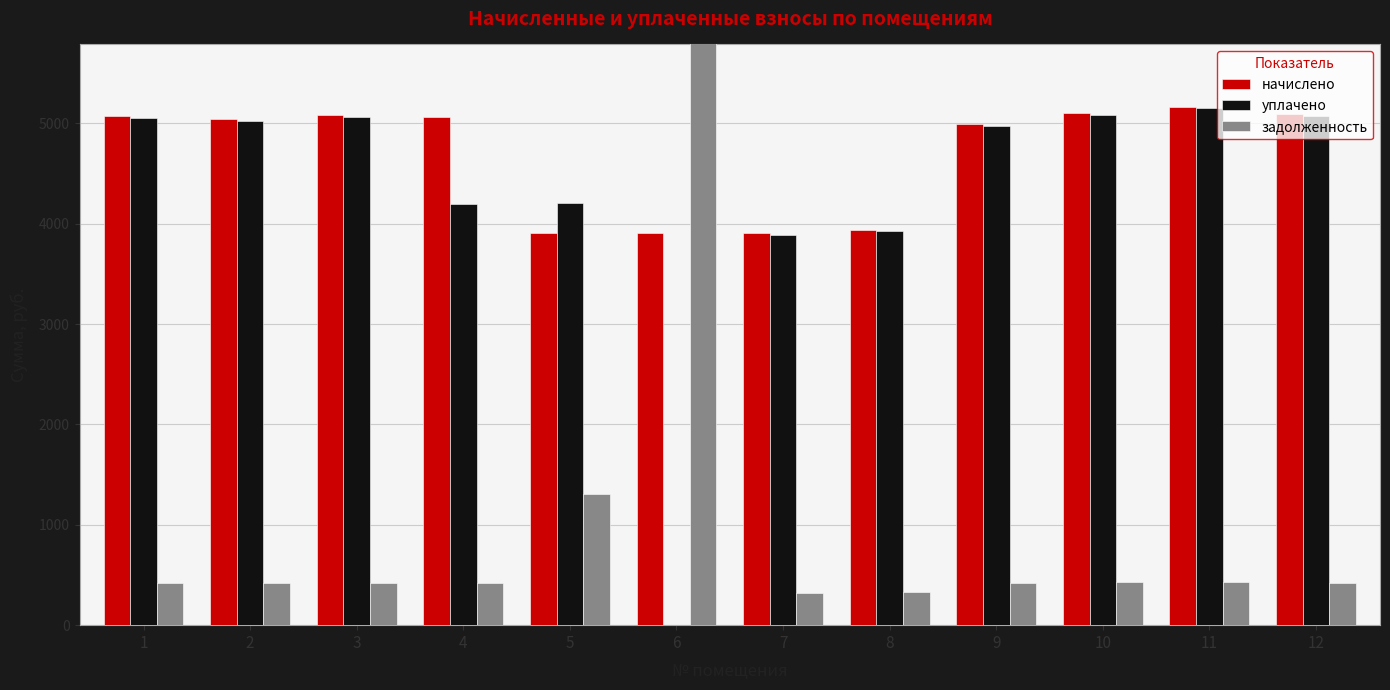

Between 1 and 2, which series saw the biggest shift?

начислено